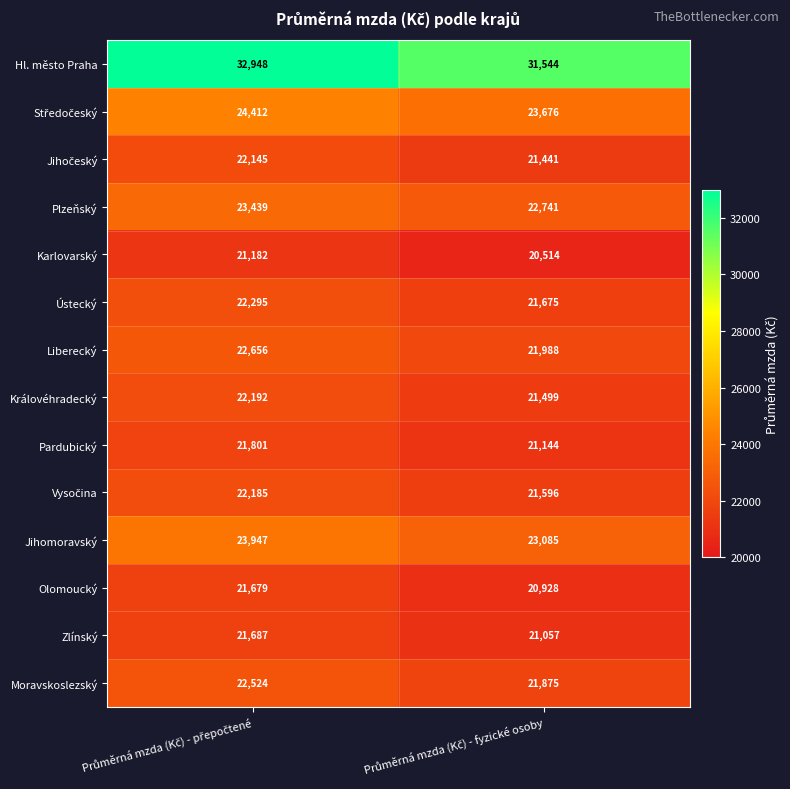

How many series are shown in this chart?

14